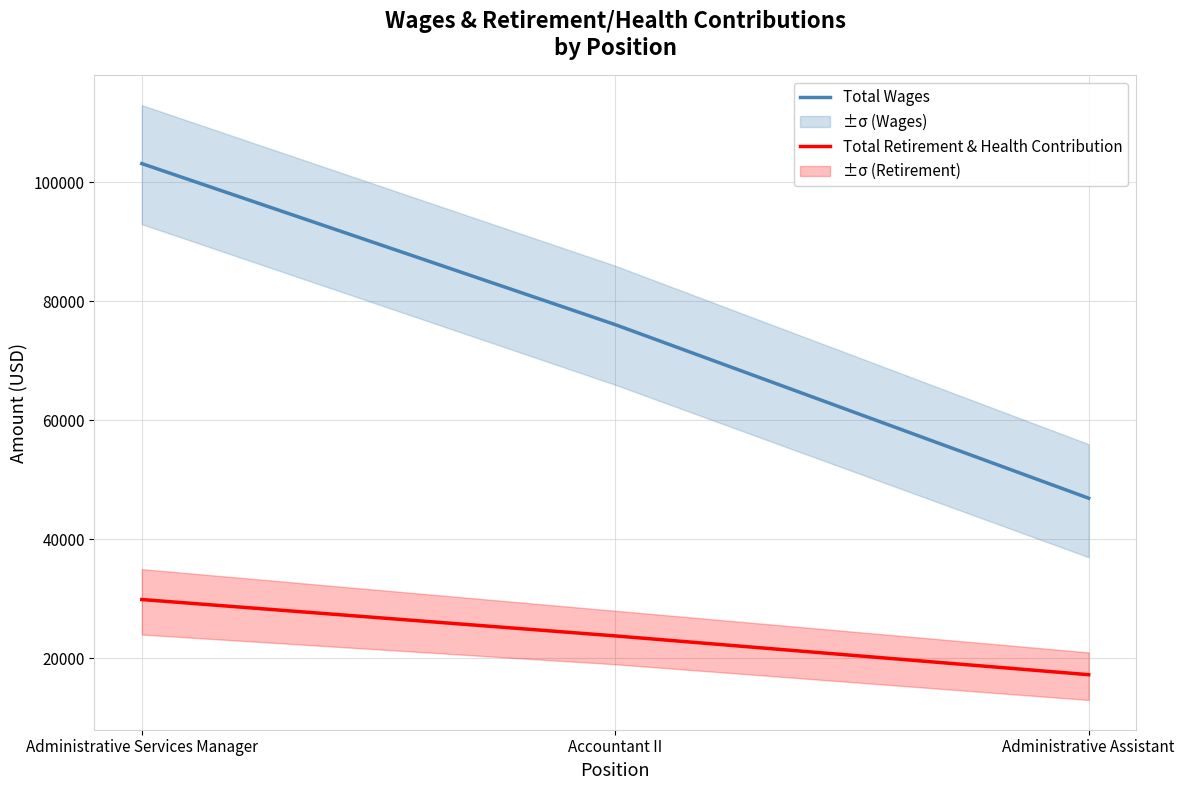

What is the label of the 3rd point from the right?

Administrative Services Manager